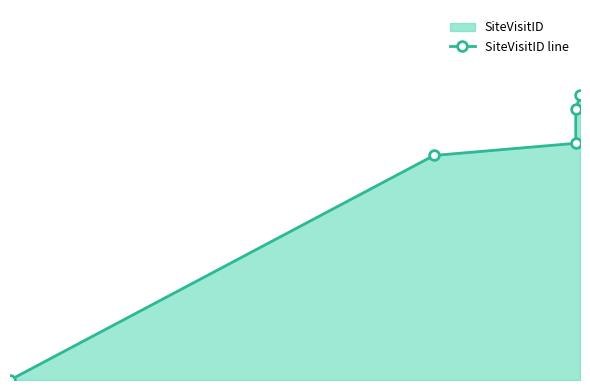

Which category has the lowest value across all series?

2011-11